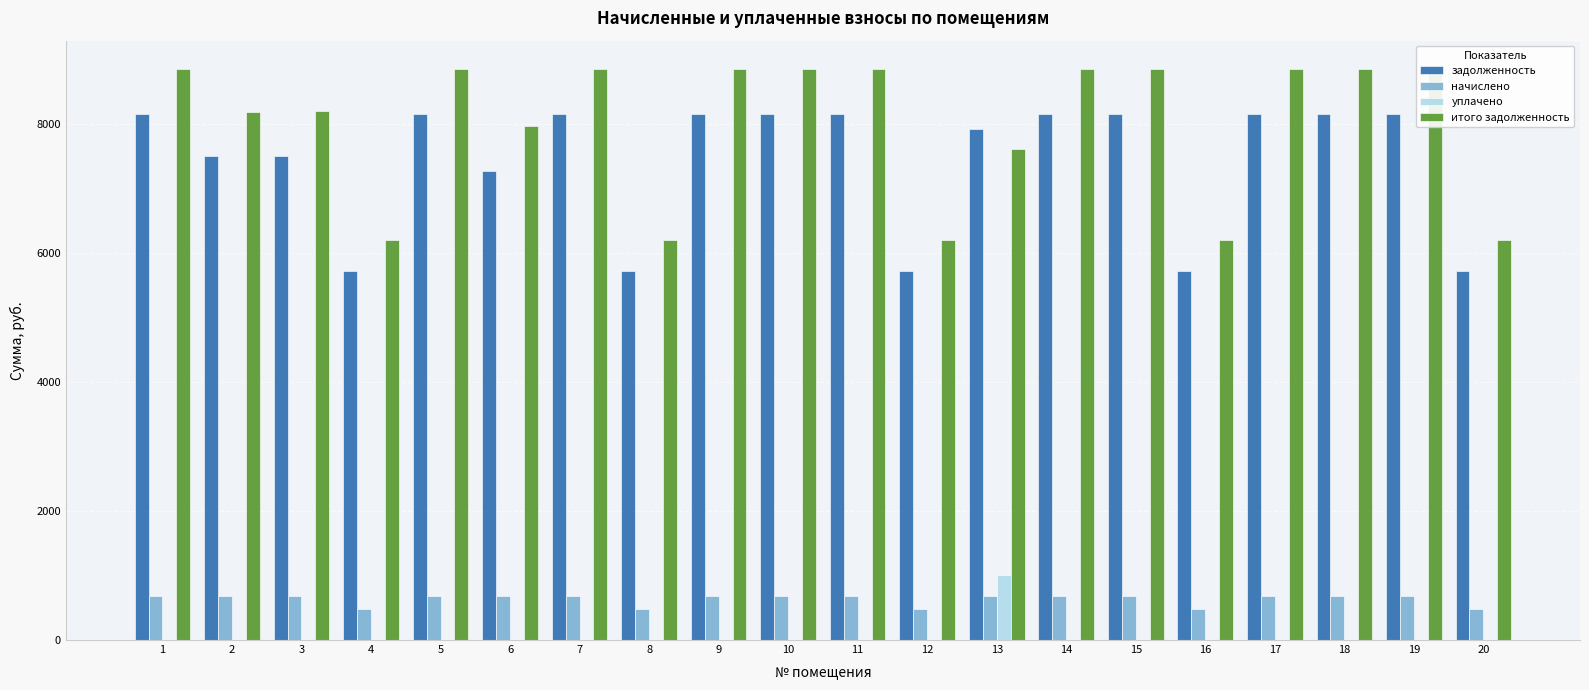

The value of уплачено at 6 is 0.0. True or false?

True